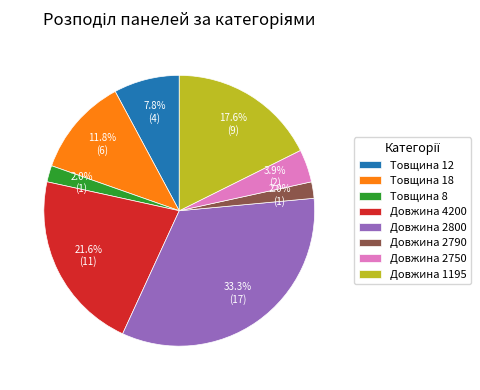

The Довжина 1195 slice represents 26% of the pie. True or false?

False